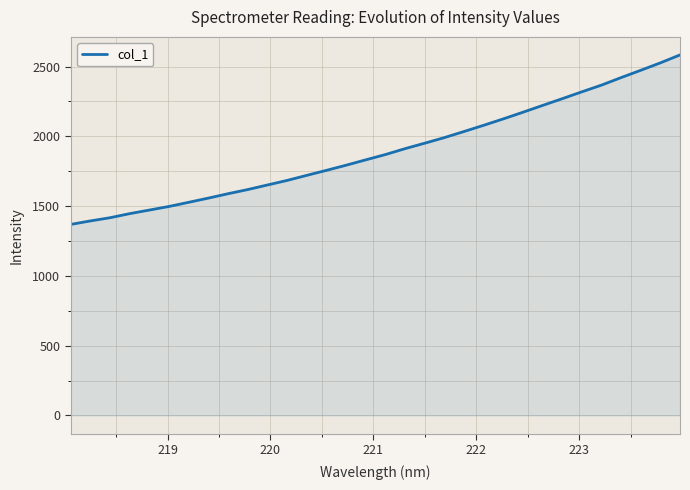

What is the minimum value shown in the chart?

1368.8